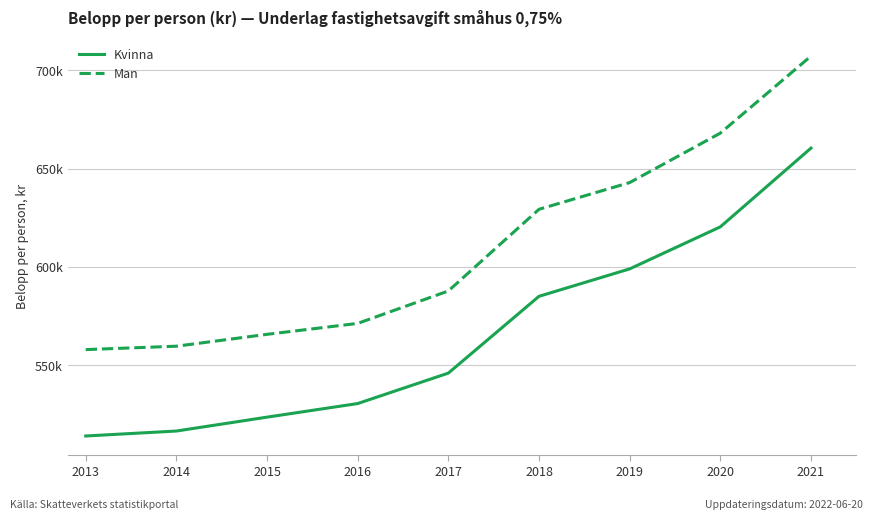

Which series has the largest total across all categories?

Man